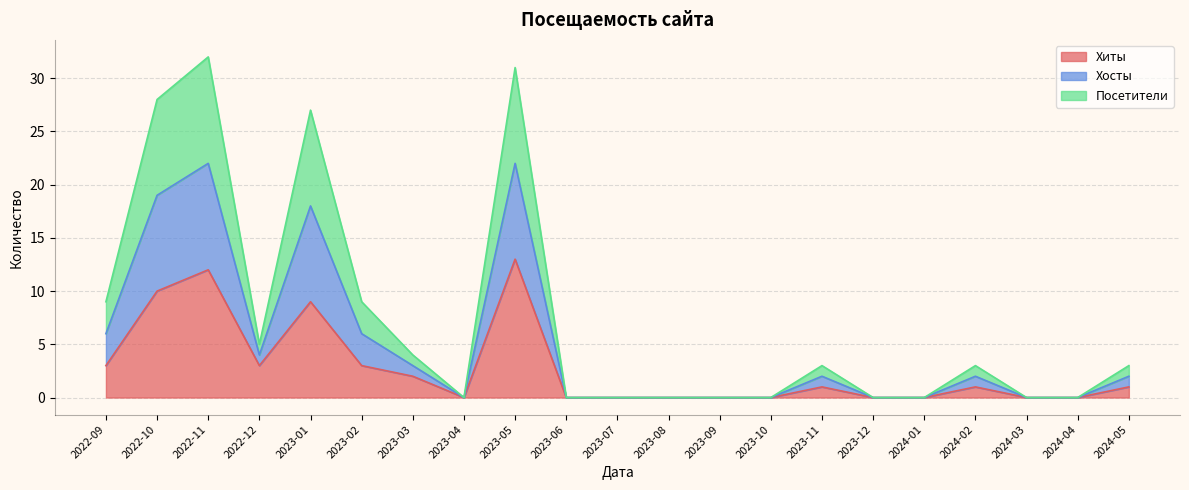

Which category has the lowest value in the Посетители series?

2023-04